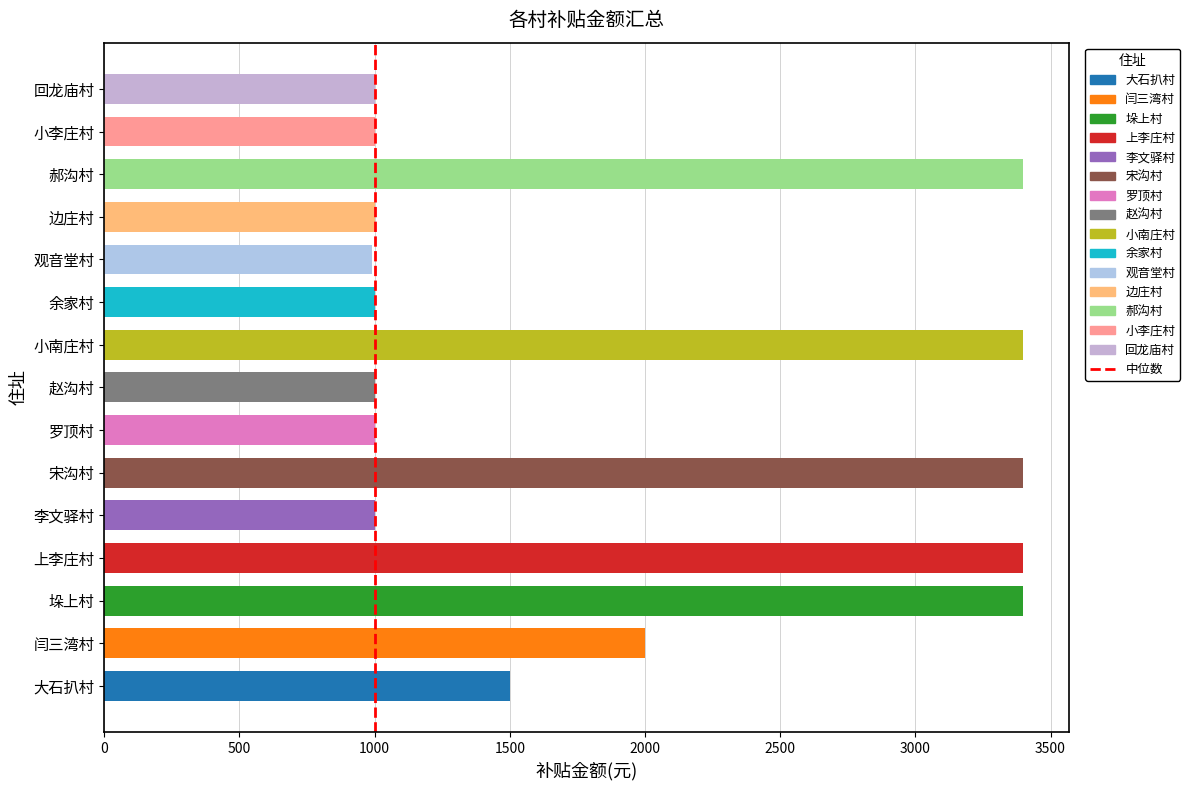

What is the smallest value displayed?

990